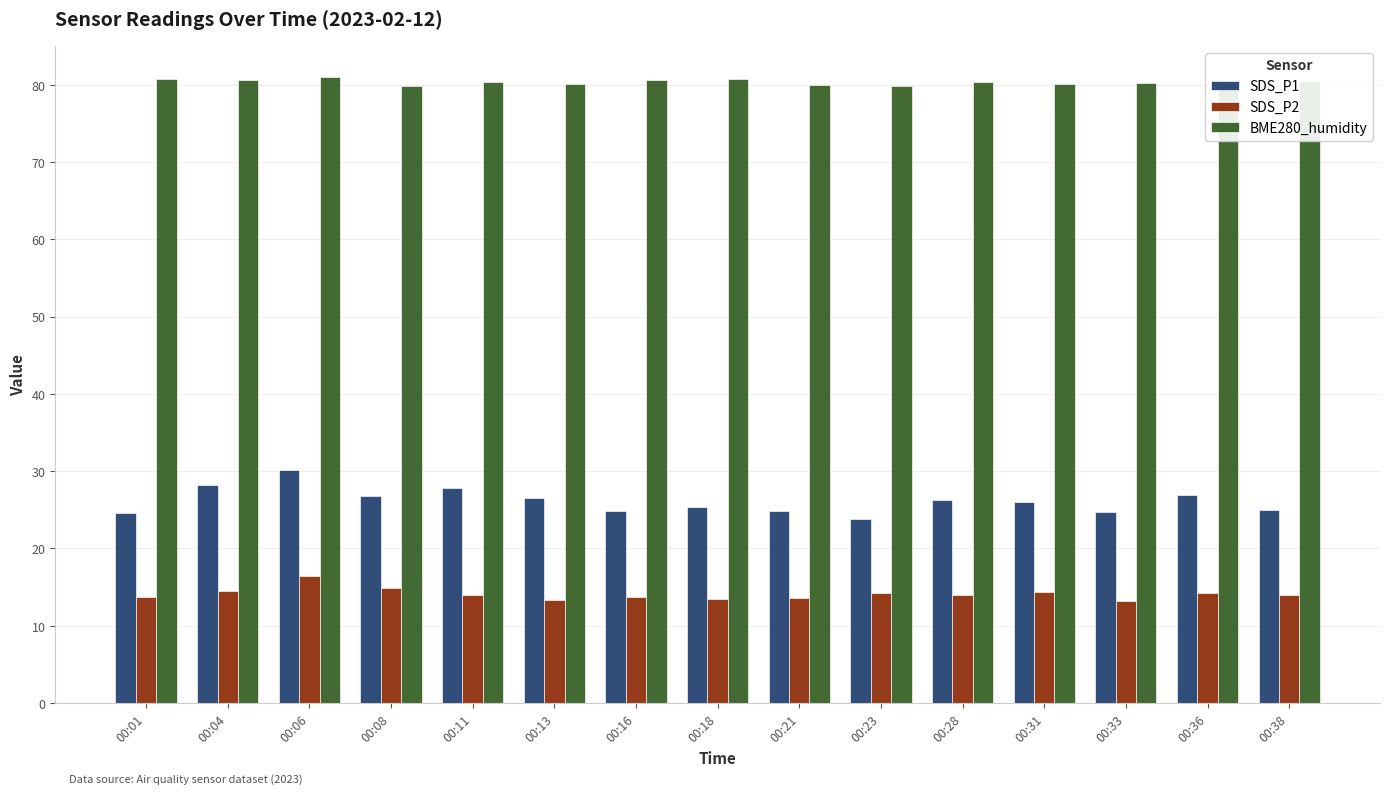

At 00:16, list the series in order from smallest to largest.

SDS_P2, SDS_P1, BME280_humidity